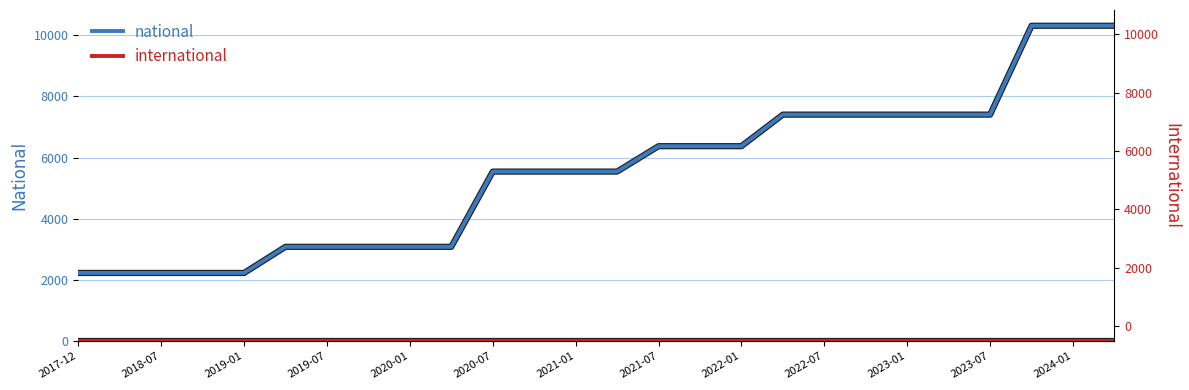

Rank the series at 19 from highest to lowest value.

national, international